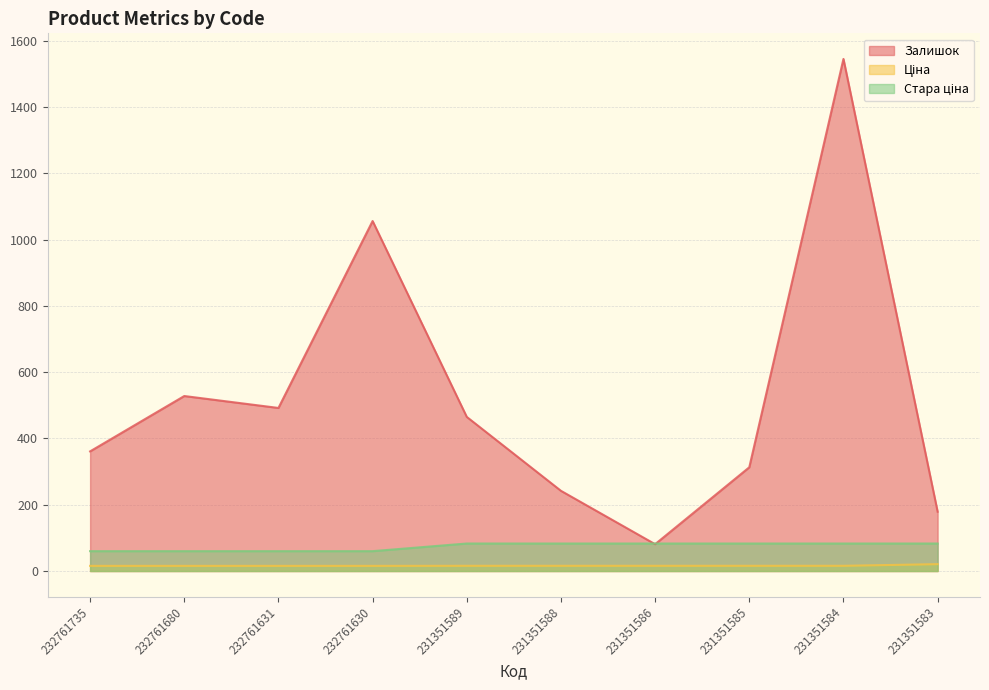

Which series has the largest total across all categories?

Залишок